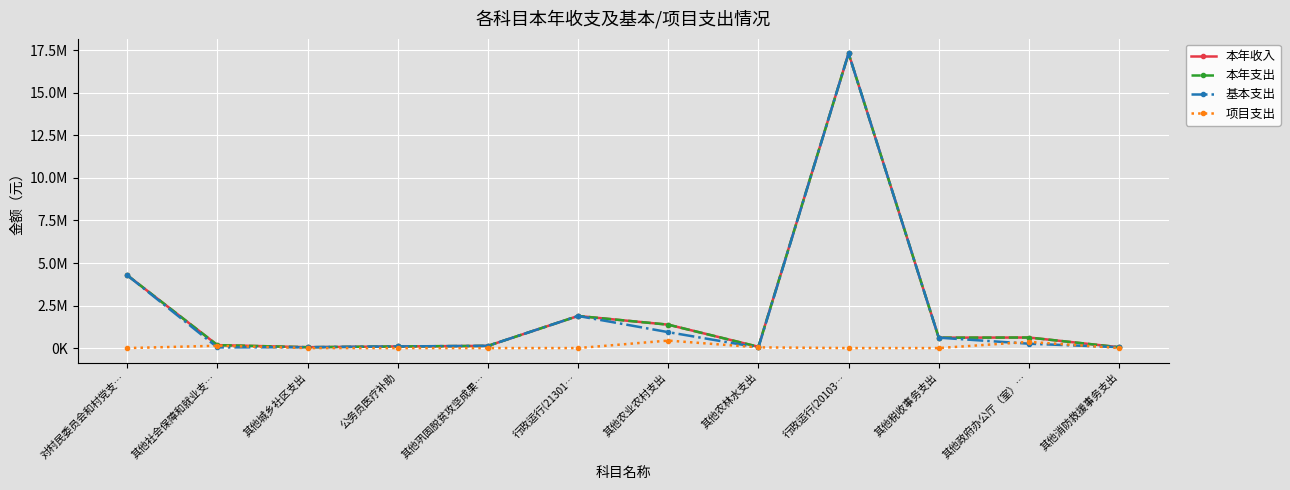

What is the sum of the 本年收入 values at 其他政府办公厅（室）… and 其他巩固脱贫攻坚成果…?

749600.0